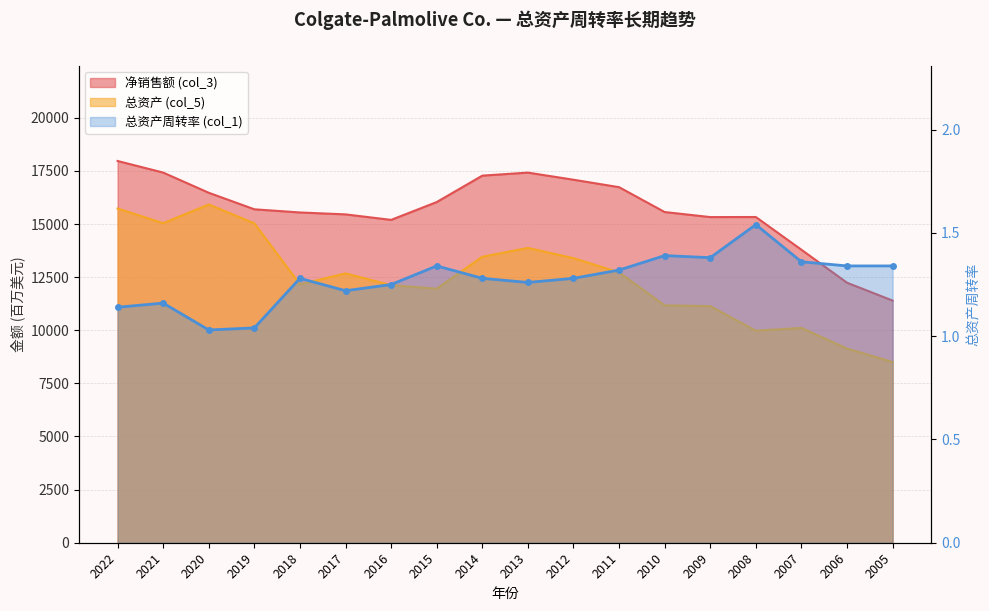

The value of 总资产 (col_5) at 2014 is 8152.1. True or false?

False